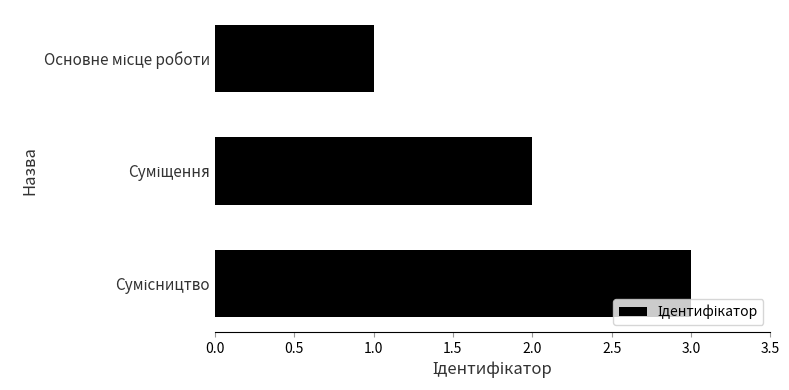

What is the sum of all values?

6